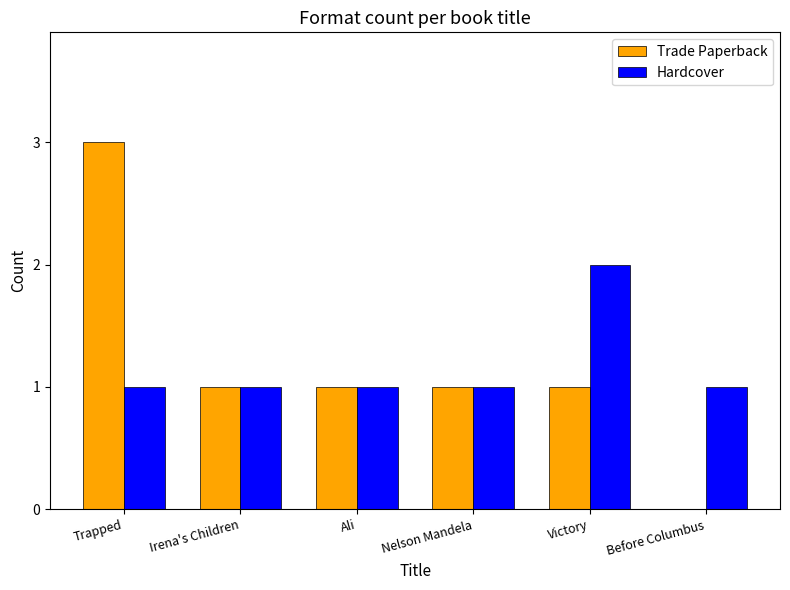

Read the Trade Paperback value at Trapped.

3